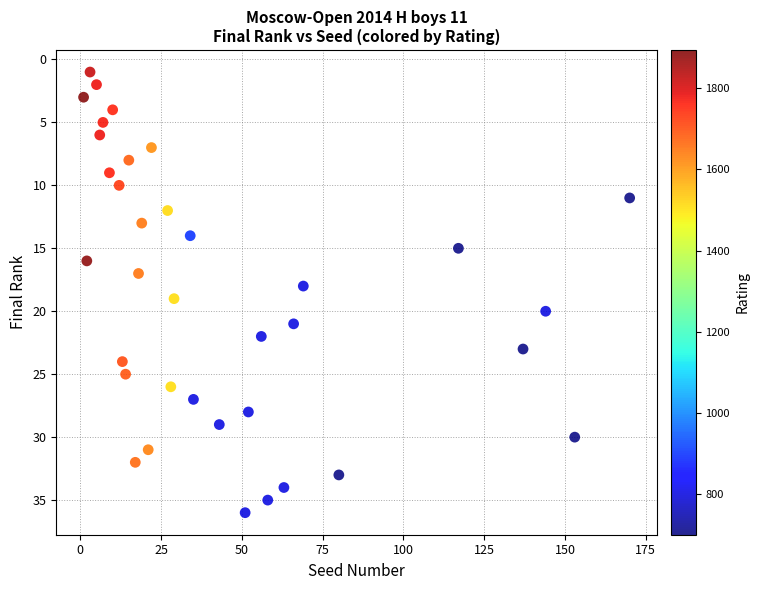

What is the range of Y values (max minus min)?

35